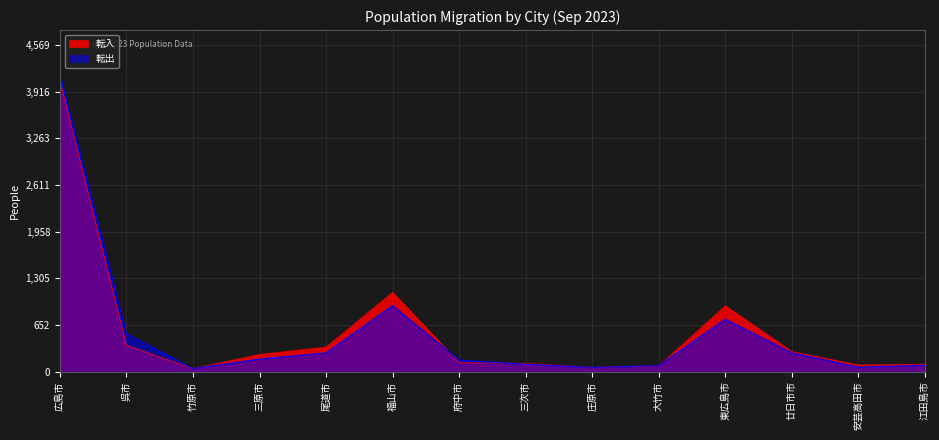

What is the value of the 転出 point at the 7th from the left?

160